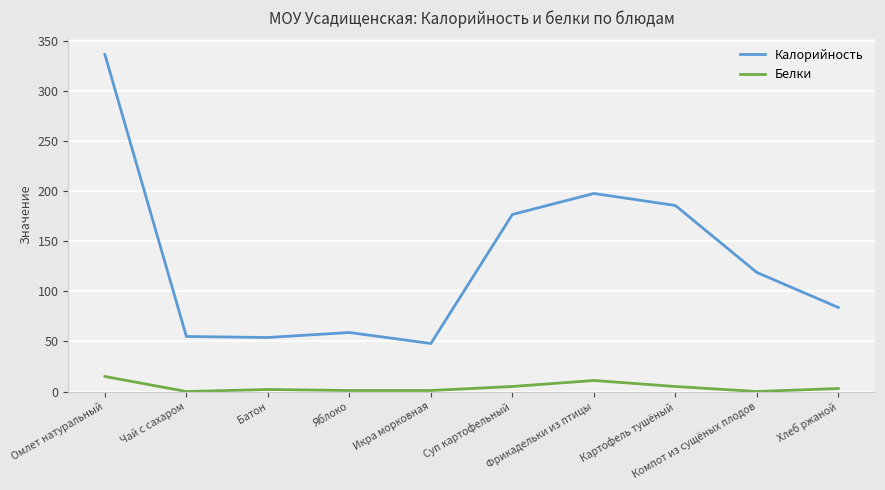

Rank the series at Чай с сахаром from highest to lowest value.

Калорийность, Белки